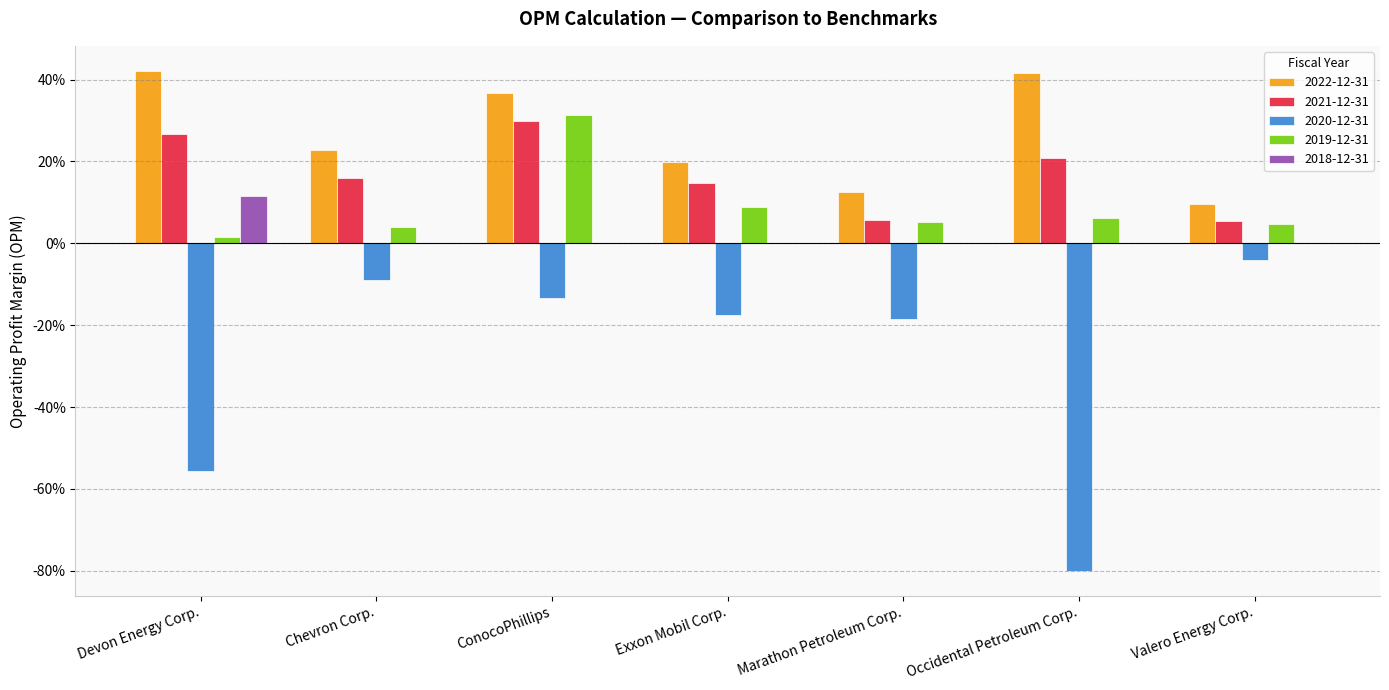

List the labels in order of 2020-12-31 value, largest first.

Valero Energy Corp., Chevron Corp., ConocoPhillips, Exxon Mobil Corp., Marathon Petroleum Corp., Devon Energy Corp., Occidental Petroleum Corp.